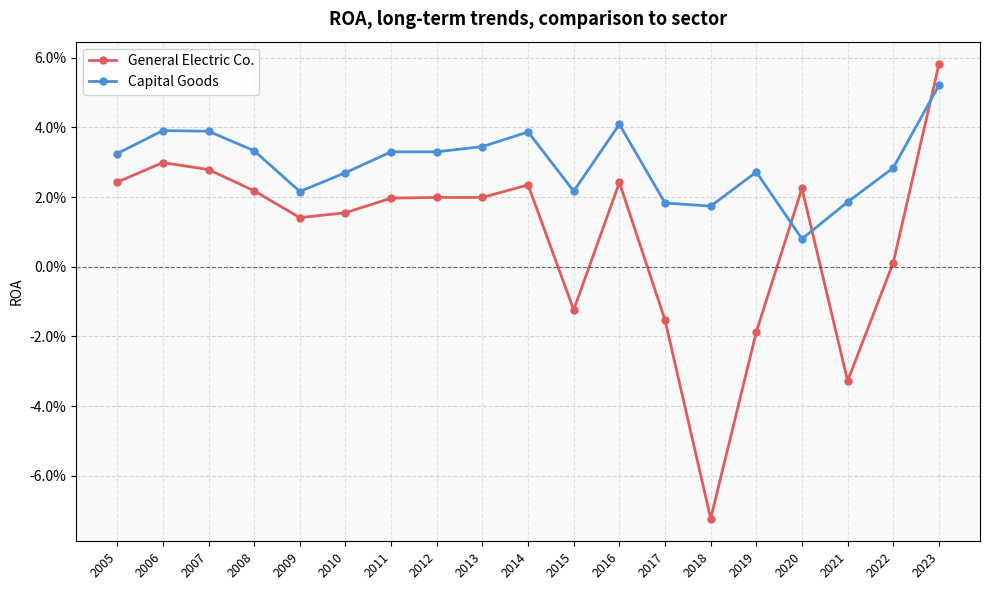

Rank the categories by Capital Goods value from lowest to highest.

2020, 2018, 2017, 2021, 2009, 2015, 2010, 2019, 2022, 2005, 2011, 2012, 2008, 2013, 2014, 2007, 2006, 2016, 2023